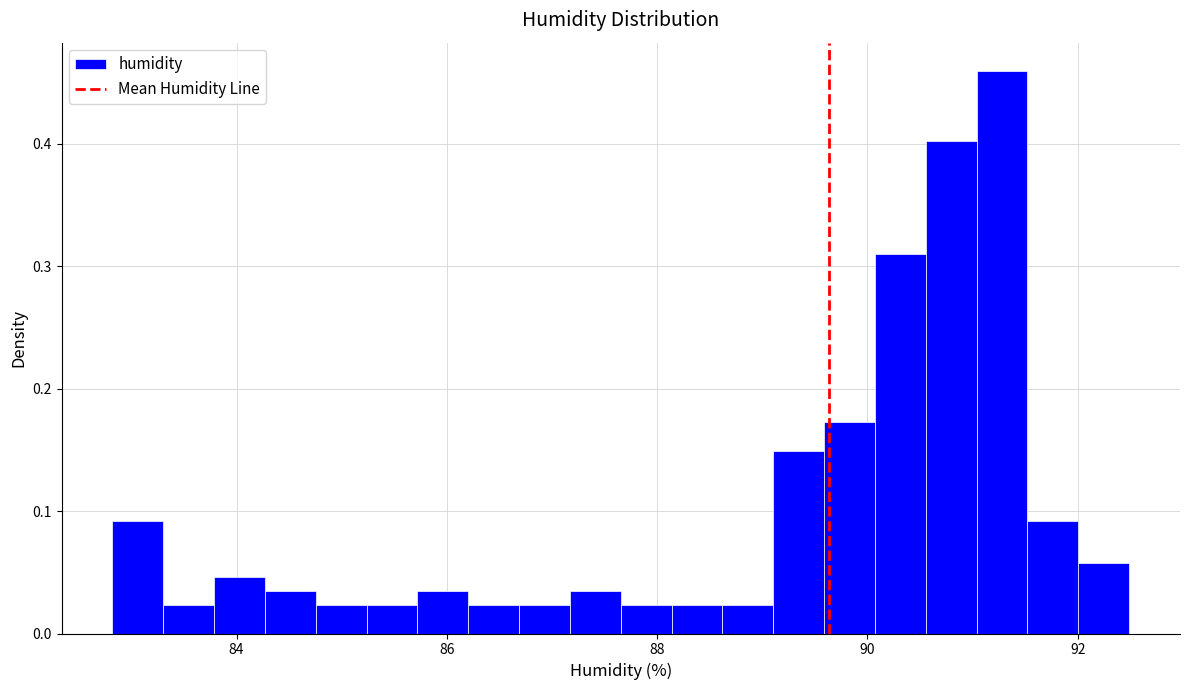

Read against the x-axis, roughly where is the centre of the tallest bar?

91.2